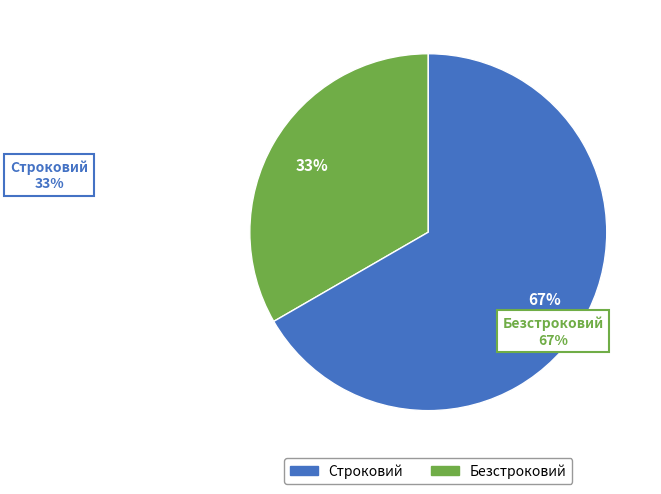

How many slices are in this pie chart?

2